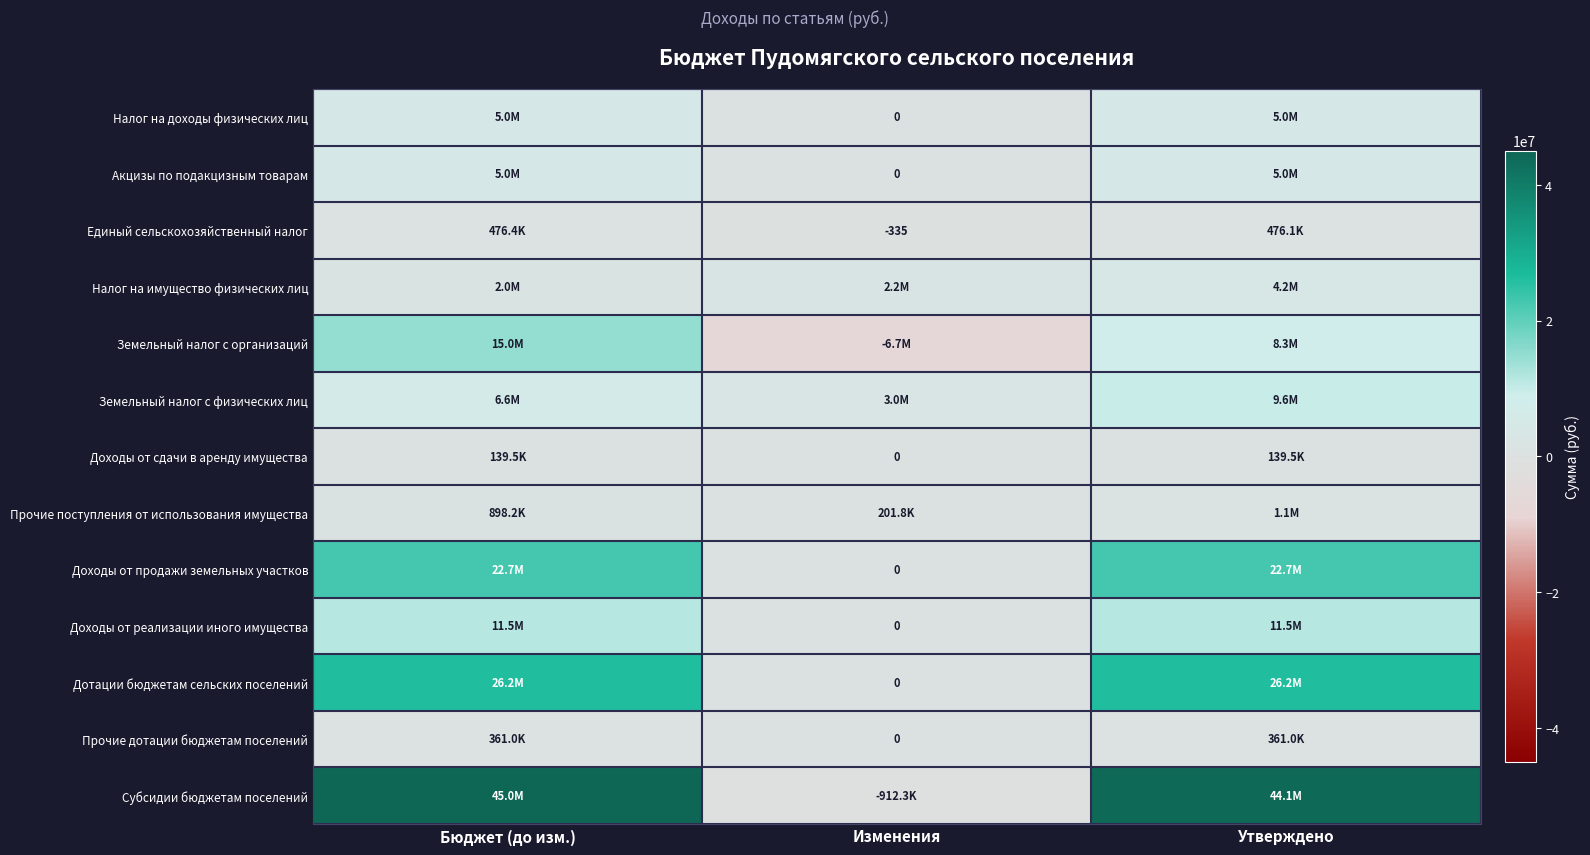

Is it true that Земельный налог с организаций equals -10224702.5 at Изменения?

False